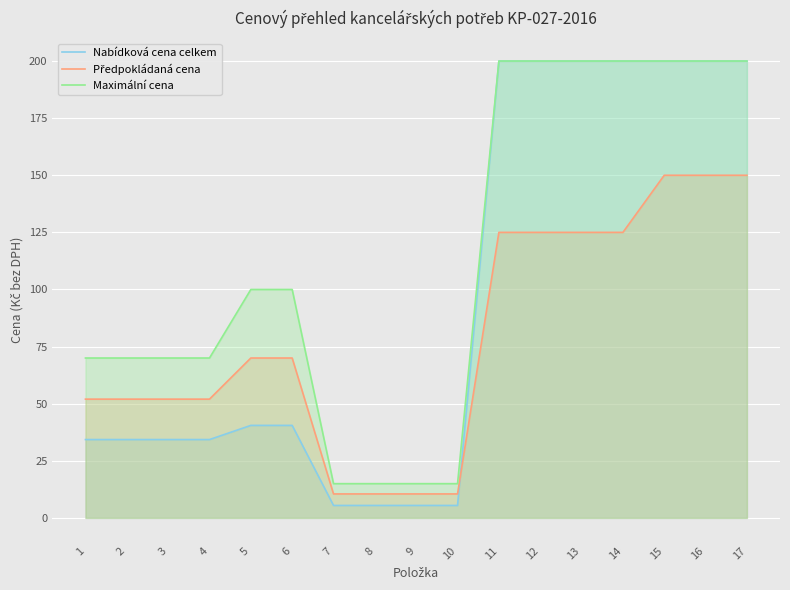

Reading right to left, what are all the values shown in this chart?

Nabídková cena celkem: 17=200.0	16=200.0	15=200.0	14=200.0	13=200.0	12=200.0	11=200.0	10=5.5	9=5.5	8=5.5	7=5.5	6=40.5	5=40.5	4=34.3	3=34.3	2=34.3	1=34.3
Předpokládaná cena: 17=150.0	16=150.0	15=150.0	14=125.0	13=125.0	12=125.0	11=125.0	10=10.5	9=10.5	8=10.5	7=10.5	6=70.0	5=70.0	4=52.0	3=52.0	2=52.0	1=52.0
Maximální cena: 17=200.0	16=200.0	15=200.0	14=200.0	13=200.0	12=200.0	11=200.0	10=15.0	9=15.0	8=15.0	7=15.0	6=100.0	5=100.0	4=70.0	3=70.0	2=70.0	1=70.0